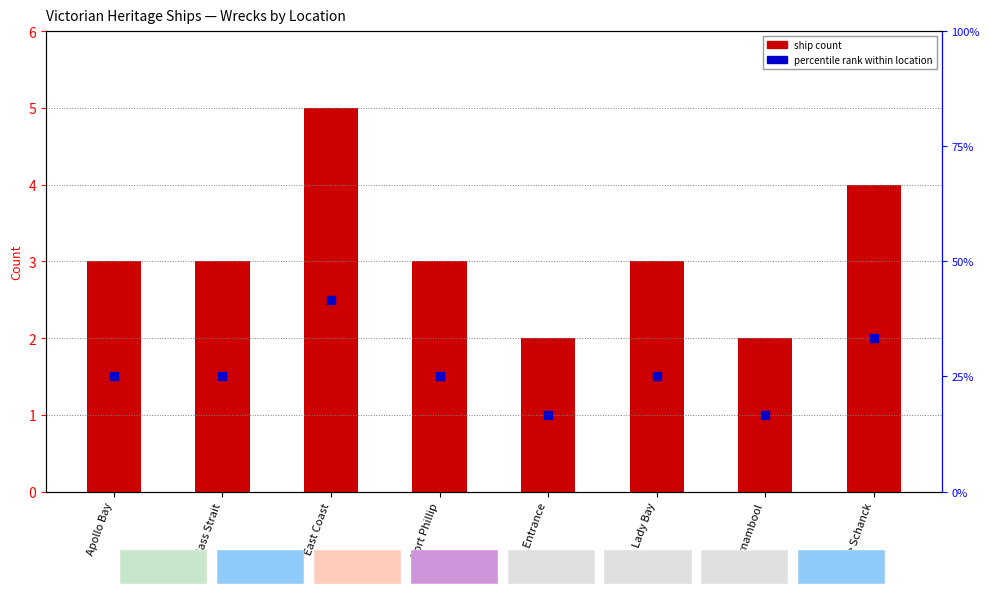

What are all the series names shown in the legend?

Ship Count, Percentile rank